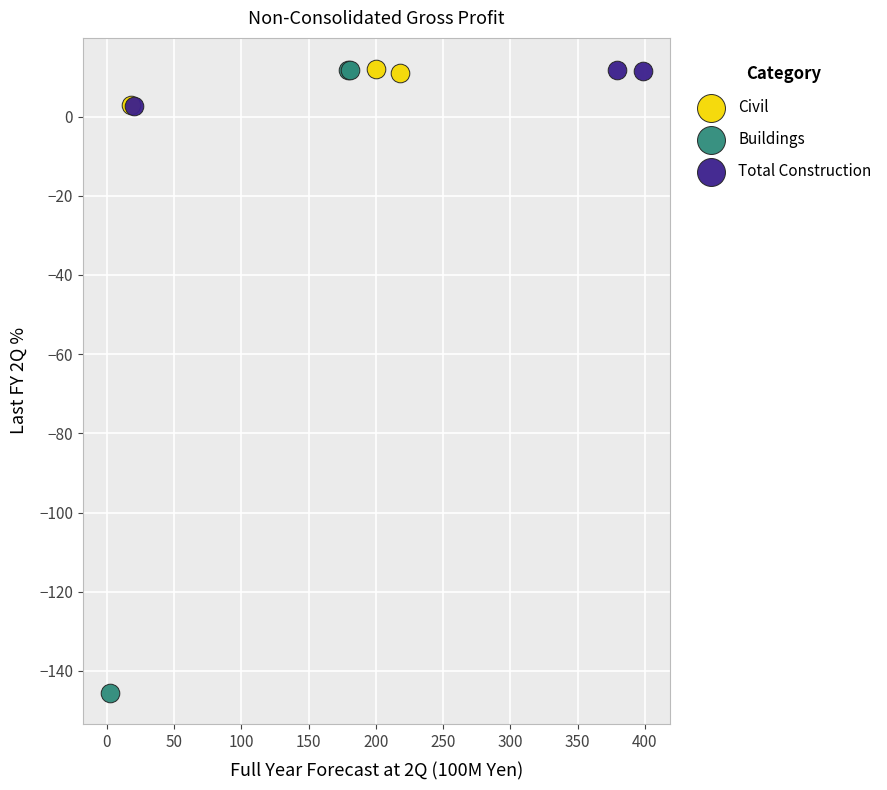

Which series has the largest Y range (max minus min)?

Buildings